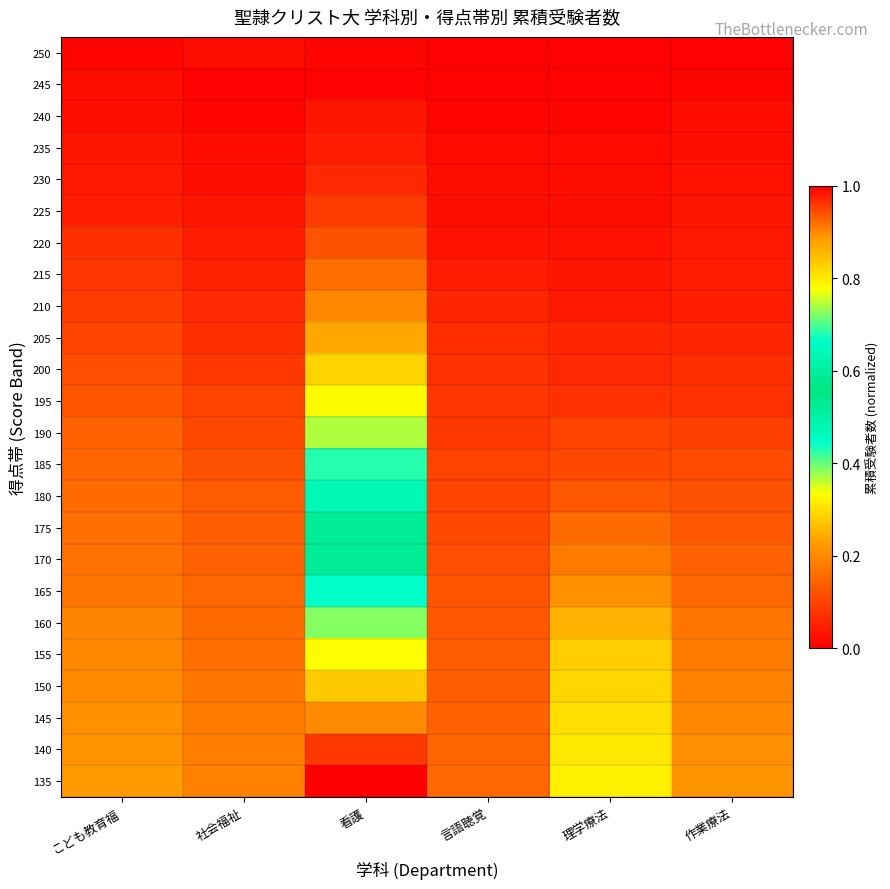

Reading right to left, list all the values displayed in this chart.

250: 作業療法=0.0	理学療法=0.0	言語聴覚=0.0	看護=0.0	社会福祉=0.0	こども教育福=0.0
245: 作業療法=0.0	理学療法=0.0	言語聴覚=0.0	看護=0.0	社会福祉=0.0	こども教育福=0.0
240: 作業療法=0.0	理学療法=0.0	言語聴覚=0.0	看護=0.0	社会福祉=0.0	こども教育福=0.0
235: 作業療法=0.0	理学療法=0.0	言語聴覚=0.0	看護=0.0	社会福祉=0.0	こども教育福=0.0
230: 作業療法=0.0	理学療法=0.0	言語聴覚=0.0	看護=0.1	社会福祉=0.0	こども教育福=0.0
225: 作業療法=0.0	理学療法=0.0	言語聴覚=0.0	看護=0.1	社会福祉=0.0	こども教育福=0.0
220: 作業療法=0.0	理学療法=0.0	言語聴覚=0.0	看護=0.1	社会福祉=0.0	こども教育福=0.1
215: 作業療法=0.0	理学療法=0.0	言語聴覚=0.0	看護=0.2	社会福祉=0.1	こども教育福=0.1
210: 作業療法=0.0	理学療法=0.0	言語聴覚=0.1	看護=0.2	社会福祉=0.1	こども教育福=0.1
205: 作業療法=0.1	理学療法=0.1	言語聴覚=0.1	看護=0.2	社会福祉=0.1	こども教育福=0.1
200: 作業療法=0.1	理学療法=0.1	言語聴覚=0.1	看護=0.3	社会福祉=0.1	こども教育福=0.1
195: 作業療法=0.1	理学療法=0.1	言語聴覚=0.1	看護=0.3	社会福祉=0.1	こども教育福=0.1
190: 作業療法=0.1	理学療法=0.1	言語聴覚=0.1	看護=0.4	社会福祉=0.1	こども教育福=0.1
185: 作業療法=0.1	理学療法=0.1	言語聴覚=0.1	看護=0.4	社会福祉=0.1	こども教育福=0.1
180: 作業療法=0.1	理学療法=0.1	言語聴覚=0.1	看護=0.5	社会福祉=0.1	こども教育福=0.2
175: 作業療法=0.1	理学療法=0.2	言語聴覚=0.1	看護=0.5	社会福祉=0.1	こども教育福=0.2
170: 作業療法=0.1	理学療法=0.2	言語聴覚=0.1	看護=0.6	社会福祉=0.1	こども教育福=0.2
165: 作業療法=0.2	理学療法=0.2	言語聴覚=0.1	看護=0.7	社会福祉=0.2	こども教育福=0.2
160: 作業療法=0.2	理学療法=0.2	言語聴覚=0.1	看護=0.7	社会福祉=0.2	こども教育福=0.2
155: 作業療法=0.2	理学療法=0.3	言語聴覚=0.1	看護=0.8	社会福祉=0.2	こども教育福=0.2
150: 作業療法=0.2	理学療法=0.3	言語聴覚=0.1	看護=0.8	社会福祉=0.2	こども教育福=0.2
145: 作業療法=0.2	理学療法=0.3	言語聴覚=0.1	看護=0.9	社会福祉=0.2	こども教育福=0.2
140: 作業療法=0.2	理学療法=0.3	言語聴覚=0.1	看護=1.0	社会福祉=0.2	こども教育福=0.2
135: 作業療法=0.2	理学療法=0.3	言語聴覚=0.2	看護=1.0	社会福祉=0.2	こども教育福=0.2